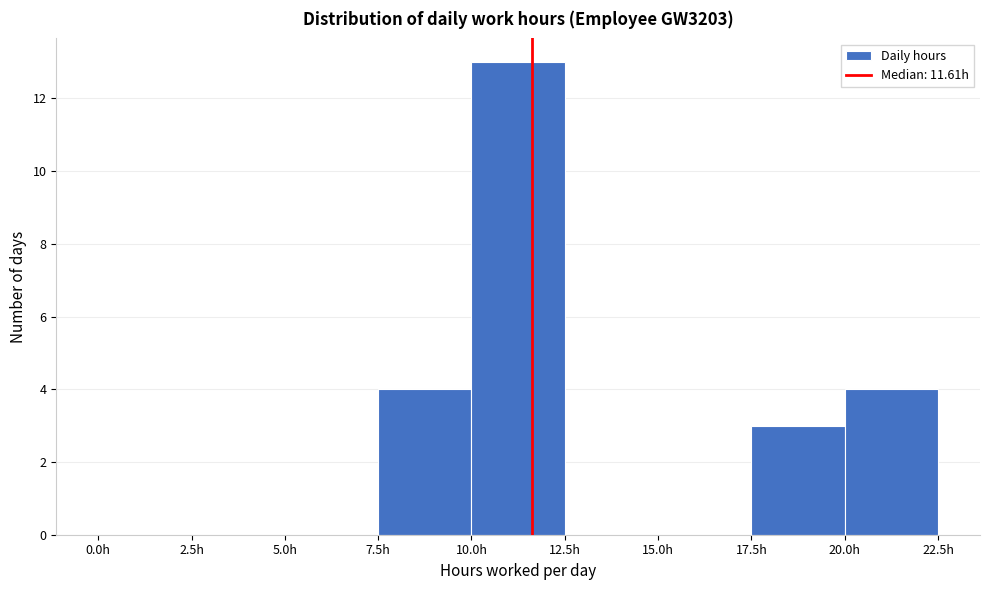

Reading left to right, list every bar in this chart as the range it spans on the x-axis followed by its height. The values are not printed on the chart, so give them approximately, as read against the axis.

0.0 to 2.5: 0
2.5 to 5.0: 0
5.0 to 7.5: 0
7.5 to 10.0: 4
10.0 to 12.5: 13
12.5 to 15.0: 0
15.0 to 17.5: 0
17.5 to 20.0: 3
20.0 to 22.5: 4